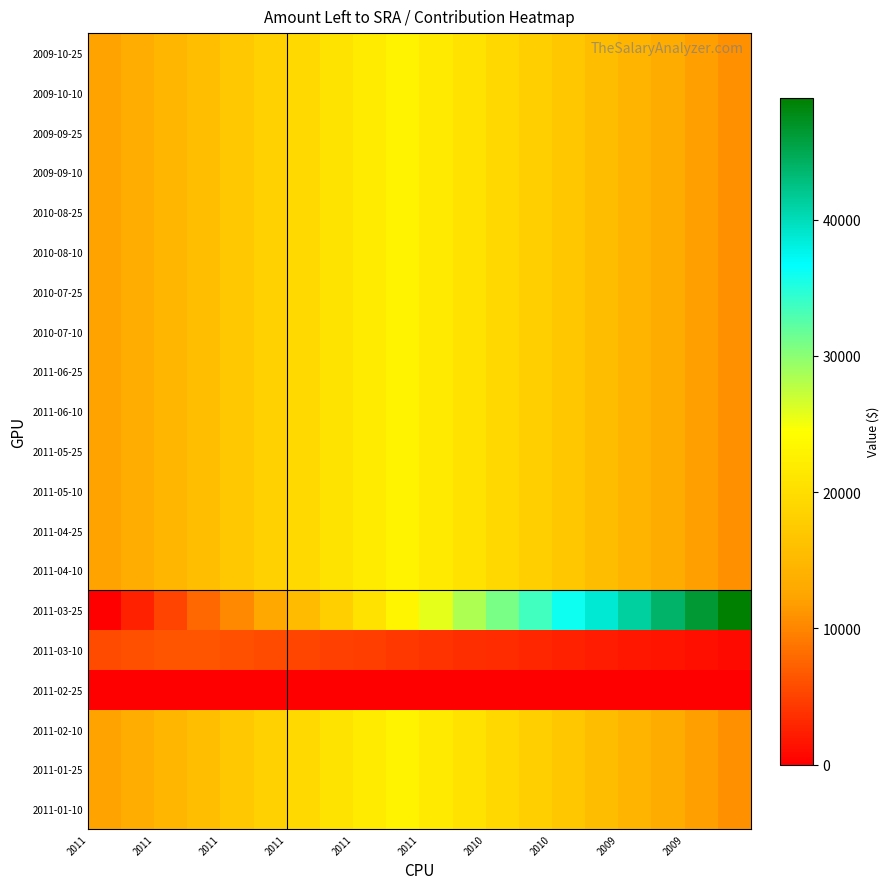

Reading left to right, what are all the values shown in this chart?

2011-01-10: 12197.9	13409.9	14621.9	15833.9	17045.9	18257.9	19469.9	20681.9	21894.0	22950.5	21738.4	20526.4	19314.4	18102.4	16890.4	15678.4	14466.4	13254.4	12042.4	10830.3
2011-01-25: 12197.9	13409.9	14621.9	15833.9	17045.9	18257.9	19469.9	20681.9	21894.0	22950.5	21738.4	20526.4	19314.4	18102.4	16890.4	15678.4	14466.4	13254.4	12042.4	10830.3
2011-02-10: 12197.9	13409.9	14621.9	15833.9	17045.9	18257.9	19469.9	20681.9	21894.0	22950.5	21738.4	20526.4	19314.4	18102.4	16890.4	15678.4	14466.4	13254.4	12042.4	10830.3
2011-02-25: 0.0	0.0	0.0	0.0	0.0	0.0	0.0	0.0	0.0	0.0	0.0	0.0	0.0	0.0	0.0	0.0	0.0	0.0	0.0	0.0
2011-03-10: 5637.1	5979.2	6321.3	6336.6	5994.5	5652.3	5310.2	4968.1	4626.0	4283.9	3941.8	3599.7	3257.6	2915.5	2573.4	2231.3	1889.2	1547.1	1205.0	862.9
2011-03-25: 0.0	2577.1	5154.1	7731.2	10308.2	12885.3	15462.4	18039.4	20616.5	23193.5	25770.6	28347.7	30924.7	33501.8	36078.8	38655.9	41233.0	43810.0	46387.1	48964.1
2011-04-10: 12197.9	13409.9	14621.9	15833.9	17045.9	18257.9	19469.9	20681.9	21894.0	22950.5	21738.4	20526.4	19314.4	18102.4	16890.4	15678.4	14466.4	13254.4	12042.4	10830.3
2011-04-25: 12197.9	13409.9	14621.9	15833.9	17045.9	18257.9	19469.9	20681.9	21894.0	22950.5	21738.4	20526.4	19314.4	18102.4	16890.4	15678.4	14466.4	13254.4	12042.4	10830.3
2011-05-10: 12197.9	13409.9	14621.9	15833.9	17045.9	18257.9	19469.9	20681.9	21894.0	22950.5	21738.4	20526.4	19314.4	18102.4	16890.4	15678.4	14466.4	13254.4	12042.4	10830.3
2011-05-25: 12197.9	13409.9	14621.9	15833.9	17045.9	18257.9	19469.9	20681.9	21894.0	22950.5	21738.4	20526.4	19314.4	18102.4	16890.4	15678.4	14466.4	13254.4	12042.4	10830.3
2011-06-10: 12197.9	13409.9	14621.9	15833.9	17045.9	18257.9	19469.9	20681.9	21894.0	22950.5	21738.4	20526.4	19314.4	18102.4	16890.4	15678.4	14466.4	13254.4	12042.4	10830.3
2011-06-25: 12197.9	13409.9	14621.9	15833.9	17045.9	18257.9	19469.9	20681.9	21894.0	22950.5	21738.4	20526.4	19314.4	18102.4	16890.4	15678.4	14466.4	13254.4	12042.4	10830.3
2010-07-10: 12197.9	13409.9	14621.9	15833.9	17045.9	18257.9	19469.9	20681.9	21894.0	22950.5	21738.4	20526.4	19314.4	18102.4	16890.4	15678.4	14466.4	13254.4	12042.4	10830.3
2010-07-25: 12197.9	13409.9	14621.9	15833.9	17045.9	18257.9	19469.9	20681.9	21894.0	22950.5	21738.4	20526.4	19314.4	18102.4	16890.4	15678.4	14466.4	13254.4	12042.4	10830.3
2010-08-10: 12197.9	13409.9	14621.9	15833.9	17045.9	18257.9	19469.9	20681.9	21894.0	22950.5	21738.4	20526.4	19314.4	18102.4	16890.4	15678.4	14466.4	13254.4	12042.4	10830.3
2010-08-25: 12197.9	13409.9	14621.9	15833.9	17045.9	18257.9	19469.9	20681.9	21894.0	22950.5	21738.4	20526.4	19314.4	18102.4	16890.4	15678.4	14466.4	13254.4	12042.4	10830.3
2009-09-10: 12197.9	13409.9	14621.9	15833.9	17045.9	18257.9	19469.9	20681.9	21894.0	22950.5	21738.4	20526.4	19314.4	18102.4	16890.4	15678.4	14466.4	13254.4	12042.4	10830.3
2009-09-25: 12197.9	13409.9	14621.9	15833.9	17045.9	18257.9	19469.9	20681.9	21894.0	22950.5	21738.4	20526.4	19314.4	18102.4	16890.4	15678.4	14466.4	13254.4	12042.4	10830.3
2009-10-10: 12197.9	13409.9	14621.9	15833.9	17045.9	18257.9	19469.9	20681.9	21894.0	22950.5	21738.4	20526.4	19314.4	18102.4	16890.4	15678.4	14466.4	13254.4	12042.4	10830.3
2009-10-25: 12197.9	13409.9	14621.9	15833.9	17045.9	18257.9	19469.9	20681.9	21894.0	22950.5	21738.4	20526.4	19314.4	18102.4	16890.4	15678.4	14466.4	13254.4	12042.4	10830.3